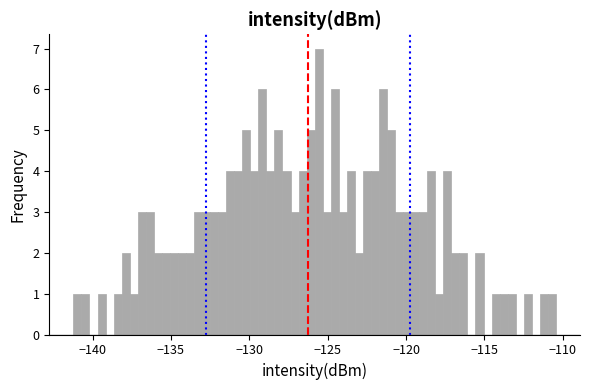

Read against the x-axis, roughly where is the centre of the tallest bar?

-125.5